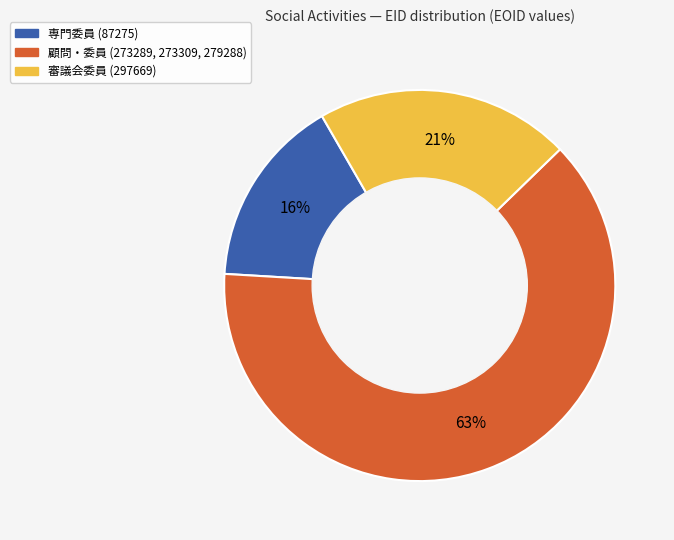

To the nearest percent, what is the average slice percentage?

33%